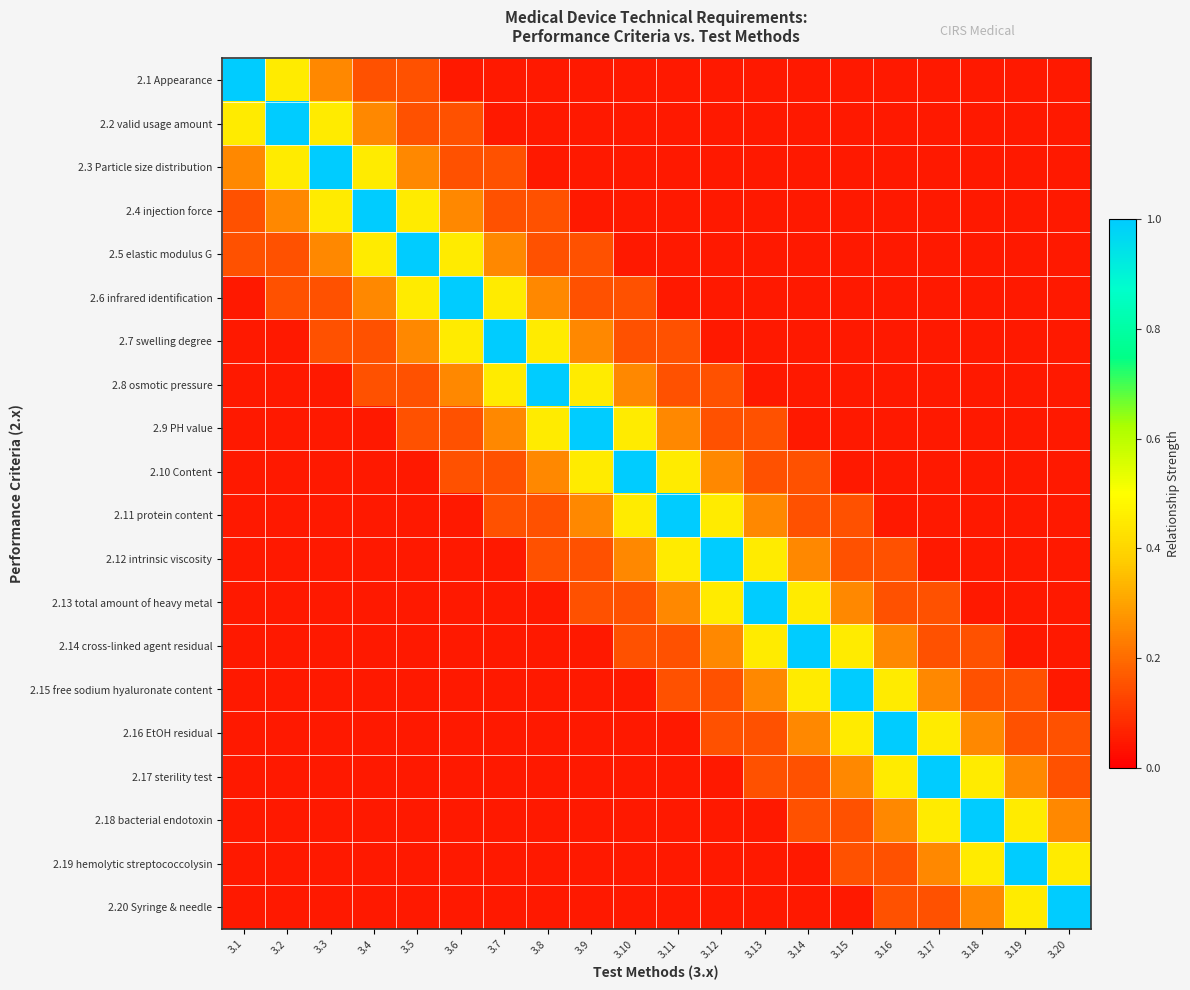

Reading right to left, list all the values displayed in this chart.

2.1 Appearance: 3.20=0.1	3.19=0.1	3.18=0.1	3.17=0.1	3.16=0.1	3.15=0.1	3.14=0.1	3.13=0.1	3.12=0.1	3.11=0.1	3.10=0.1	3.9=0.1	3.8=0.1	3.7=0.1	3.6=0.1	3.5=0.1	3.4=0.1	3.3=0.2	3.2=0.5	3.1=1.0
2.2 valid usage amount: 3.20=0.1	3.19=0.1	3.18=0.1	3.17=0.1	3.16=0.1	3.15=0.1	3.14=0.1	3.13=0.1	3.12=0.1	3.11=0.1	3.10=0.1	3.9=0.1	3.8=0.1	3.7=0.1	3.6=0.1	3.5=0.1	3.4=0.2	3.3=0.5	3.2=1.0	3.1=0.5
2.3 Particle size distribution: 3.20=0.1	3.19=0.1	3.18=0.1	3.17=0.1	3.16=0.1	3.15=0.1	3.14=0.1	3.13=0.1	3.12=0.1	3.11=0.1	3.10=0.1	3.9=0.1	3.8=0.1	3.7=0.1	3.6=0.1	3.5=0.2	3.4=0.5	3.3=1.0	3.2=0.5	3.1=0.2
2.4 injection force: 3.20=0.1	3.19=0.1	3.18=0.1	3.17=0.1	3.16=0.1	3.15=0.1	3.14=0.1	3.13=0.1	3.12=0.1	3.11=0.1	3.10=0.1	3.9=0.1	3.8=0.1	3.7=0.1	3.6=0.2	3.5=0.5	3.4=1.0	3.3=0.5	3.2=0.2	3.1=0.1
2.5 elastic modulus G: 3.20=0.1	3.19=0.1	3.18=0.1	3.17=0.1	3.16=0.1	3.15=0.1	3.14=0.1	3.13=0.1	3.12=0.1	3.11=0.1	3.10=0.1	3.9=0.1	3.8=0.1	3.7=0.2	3.6=0.5	3.5=1.0	3.4=0.5	3.3=0.2	3.2=0.1	3.1=0.1
2.6 infrared identification: 3.20=0.1	3.19=0.1	3.18=0.1	3.17=0.1	3.16=0.1	3.15=0.1	3.14=0.1	3.13=0.1	3.12=0.1	3.11=0.1	3.10=0.1	3.9=0.1	3.8=0.2	3.7=0.5	3.6=1.0	3.5=0.5	3.4=0.2	3.3=0.1	3.2=0.1	3.1=0.1
2.7 swelling degree: 3.20=0.1	3.19=0.1	3.18=0.1	3.17=0.1	3.16=0.1	3.15=0.1	3.14=0.1	3.13=0.1	3.12=0.1	3.11=0.1	3.10=0.1	3.9=0.2	3.8=0.5	3.7=1.0	3.6=0.5	3.5=0.2	3.4=0.1	3.3=0.1	3.2=0.1	3.1=0.1
2.8 osmotic pressure: 3.20=0.1	3.19=0.1	3.18=0.1	3.17=0.1	3.16=0.1	3.15=0.1	3.14=0.1	3.13=0.1	3.12=0.1	3.11=0.1	3.10=0.2	3.9=0.5	3.8=1.0	3.7=0.5	3.6=0.2	3.5=0.1	3.4=0.1	3.3=0.1	3.2=0.1	3.1=0.1
2.9 PH value: 3.20=0.1	3.19=0.1	3.18=0.1	3.17=0.1	3.16=0.1	3.15=0.1	3.14=0.1	3.13=0.1	3.12=0.1	3.11=0.2	3.10=0.5	3.9=1.0	3.8=0.5	3.7=0.2	3.6=0.1	3.5=0.1	3.4=0.1	3.3=0.1	3.2=0.1	3.1=0.1
2.10 Content: 3.20=0.1	3.19=0.1	3.18=0.1	3.17=0.1	3.16=0.1	3.15=0.1	3.14=0.1	3.13=0.1	3.12=0.2	3.11=0.5	3.10=1.0	3.9=0.5	3.8=0.2	3.7=0.1	3.6=0.1	3.5=0.1	3.4=0.1	3.3=0.1	3.2=0.1	3.1=0.1
2.11 protein content: 3.20=0.1	3.19=0.1	3.18=0.1	3.17=0.1	3.16=0.1	3.15=0.1	3.14=0.1	3.13=0.2	3.12=0.5	3.11=1.0	3.10=0.5	3.9=0.2	3.8=0.1	3.7=0.1	3.6=0.1	3.5=0.1	3.4=0.1	3.3=0.1	3.2=0.1	3.1=0.1
2.12 intrinsic viscosity: 3.20=0.1	3.19=0.1	3.18=0.1	3.17=0.1	3.16=0.1	3.15=0.1	3.14=0.2	3.13=0.5	3.12=1.0	3.11=0.5	3.10=0.2	3.9=0.1	3.8=0.1	3.7=0.1	3.6=0.1	3.5=0.1	3.4=0.1	3.3=0.1	3.2=0.1	3.1=0.1
2.13 total amount of heavy metal: 3.20=0.1	3.19=0.1	3.18=0.1	3.17=0.1	3.16=0.1	3.15=0.2	3.14=0.5	3.13=1.0	3.12=0.5	3.11=0.2	3.10=0.1	3.9=0.1	3.8=0.1	3.7=0.1	3.6=0.1	3.5=0.1	3.4=0.1	3.3=0.1	3.2=0.1	3.1=0.1
2.14 cross-linked agent residual: 3.20=0.1	3.19=0.1	3.18=0.1	3.17=0.1	3.16=0.2	3.15=0.5	3.14=1.0	3.13=0.5	3.12=0.2	3.11=0.1	3.10=0.1	3.9=0.1	3.8=0.1	3.7=0.1	3.6=0.1	3.5=0.1	3.4=0.1	3.3=0.1	3.2=0.1	3.1=0.1
2.15 free sodium hyaluronate content: 3.20=0.1	3.19=0.1	3.18=0.1	3.17=0.2	3.16=0.5	3.15=1.0	3.14=0.5	3.13=0.2	3.12=0.1	3.11=0.1	3.10=0.1	3.9=0.1	3.8=0.1	3.7=0.1	3.6=0.1	3.5=0.1	3.4=0.1	3.3=0.1	3.2=0.1	3.1=0.1
2.16 EtOH residual: 3.20=0.1	3.19=0.1	3.18=0.2	3.17=0.5	3.16=1.0	3.15=0.5	3.14=0.2	3.13=0.1	3.12=0.1	3.11=0.1	3.10=0.1	3.9=0.1	3.8=0.1	3.7=0.1	3.6=0.1	3.5=0.1	3.4=0.1	3.3=0.1	3.2=0.1	3.1=0.1
2.17 sterility test: 3.20=0.1	3.19=0.2	3.18=0.5	3.17=1.0	3.16=0.5	3.15=0.2	3.14=0.1	3.13=0.1	3.12=0.1	3.11=0.1	3.10=0.1	3.9=0.1	3.8=0.1	3.7=0.1	3.6=0.1	3.5=0.1	3.4=0.1	3.3=0.1	3.2=0.1	3.1=0.1
2.18 bacterial endotoxin: 3.20=0.2	3.19=0.5	3.18=1.0	3.17=0.5	3.16=0.2	3.15=0.1	3.14=0.1	3.13=0.1	3.12=0.1	3.11=0.1	3.10=0.1	3.9=0.1	3.8=0.1	3.7=0.1	3.6=0.1	3.5=0.1	3.4=0.1	3.3=0.1	3.2=0.1	3.1=0.1
2.19 hemolytic streptococcolysin: 3.20=0.5	3.19=1.0	3.18=0.5	3.17=0.2	3.16=0.1	3.15=0.1	3.14=0.1	3.13=0.1	3.12=0.1	3.11=0.1	3.10=0.1	3.9=0.1	3.8=0.1	3.7=0.1	3.6=0.1	3.5=0.1	3.4=0.1	3.3=0.1	3.2=0.1	3.1=0.1
2.20 Syringe & needle: 3.20=1.0	3.19=0.5	3.18=0.2	3.17=0.1	3.16=0.1	3.15=0.1	3.14=0.1	3.13=0.1	3.12=0.1	3.11=0.1	3.10=0.1	3.9=0.1	3.8=0.1	3.7=0.1	3.6=0.1	3.5=0.1	3.4=0.1	3.3=0.1	3.2=0.1	3.1=0.1